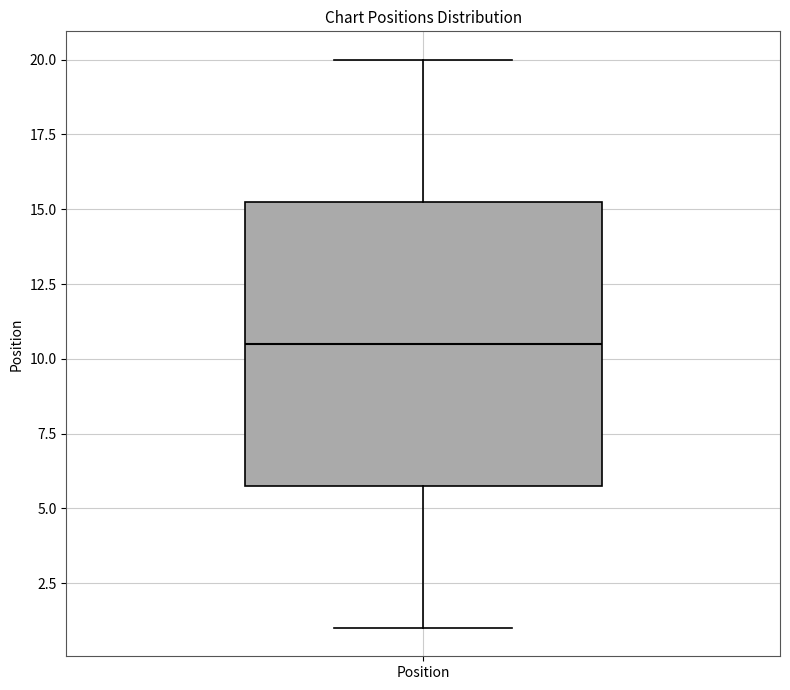

Where is the lower edge of the box for Position on the y-axis? The values are not printed on the chart, so give them approximately, as read against the axis.

6.0